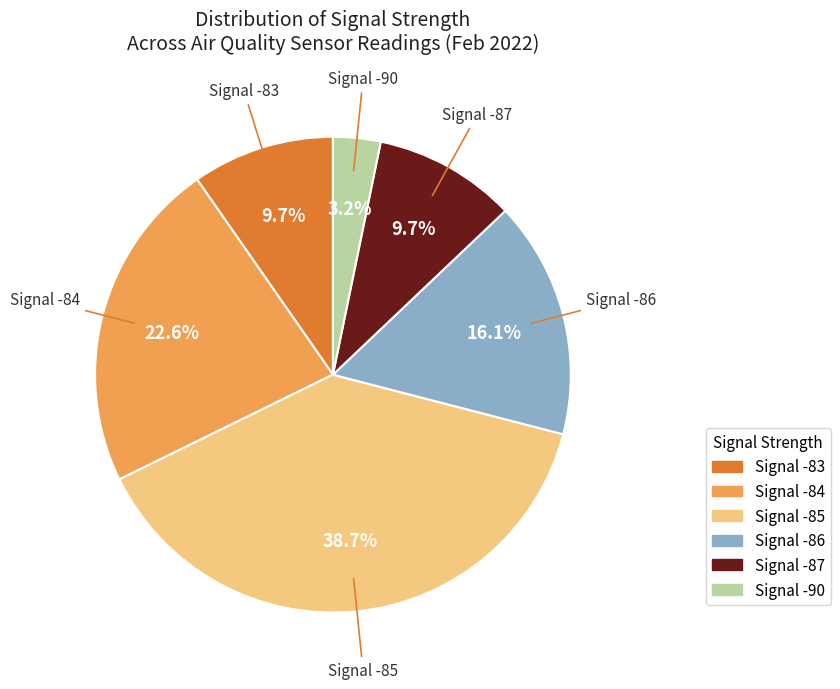

To the nearest percent, what is the average slice percentage?

17%